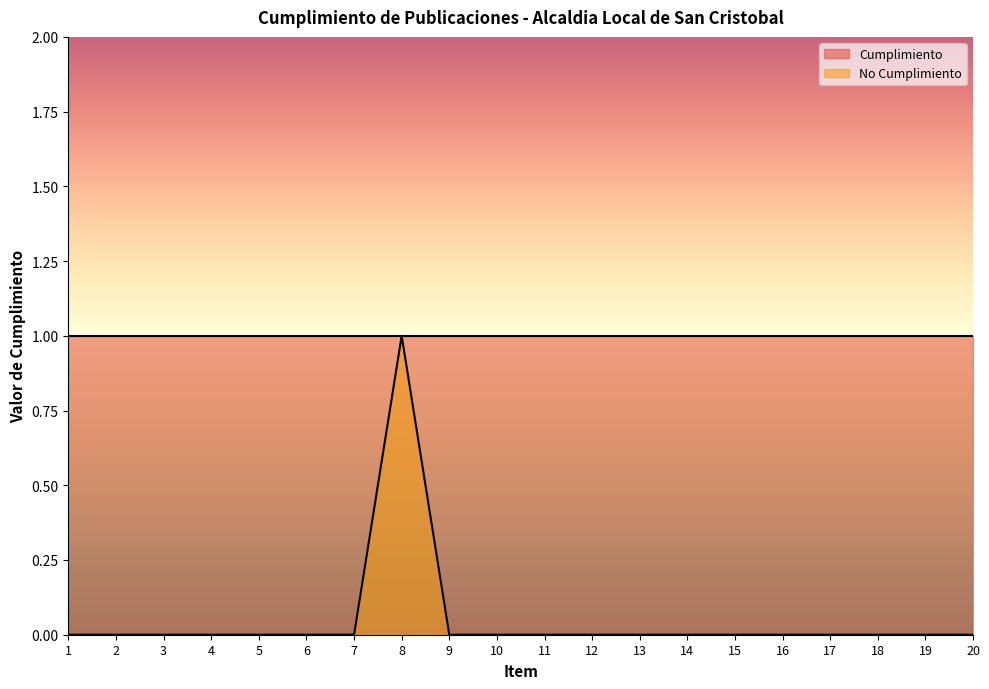

Rank the categories by value from lowest to highest.

1, 2, 3, 4, 5, 6, 7, 9, 10, 11, 12, 13, 14, 15, 16, 17, 18, 19, 20, 8